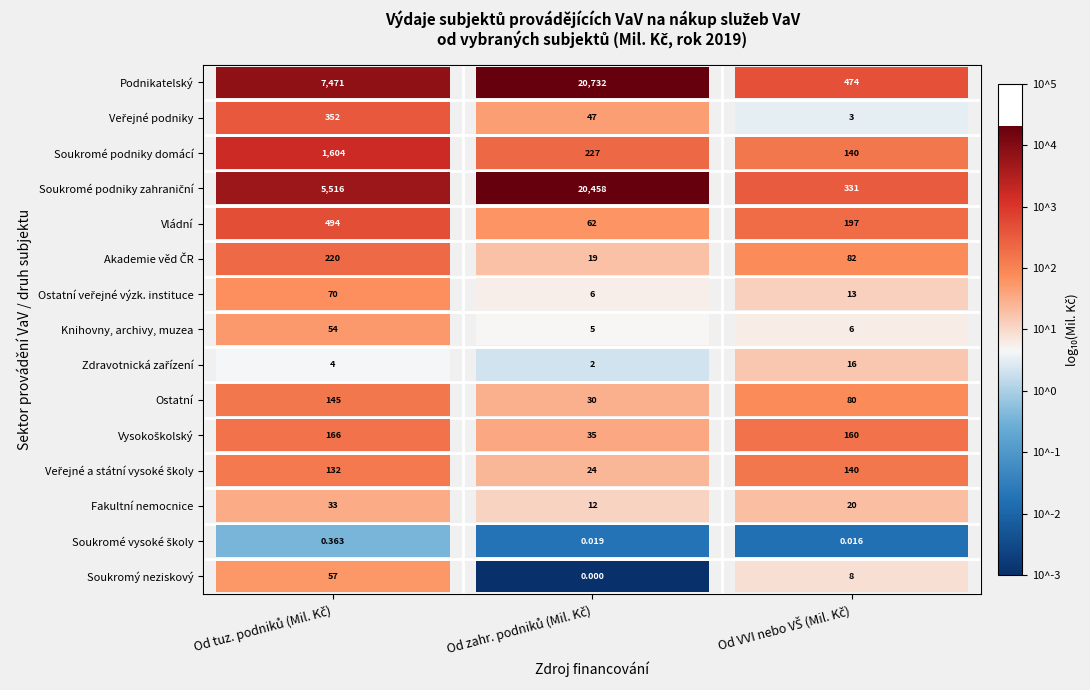

At which label does Fakultní nemocnice reach its peak?

Od tuz. podniků (Mil. Kč)